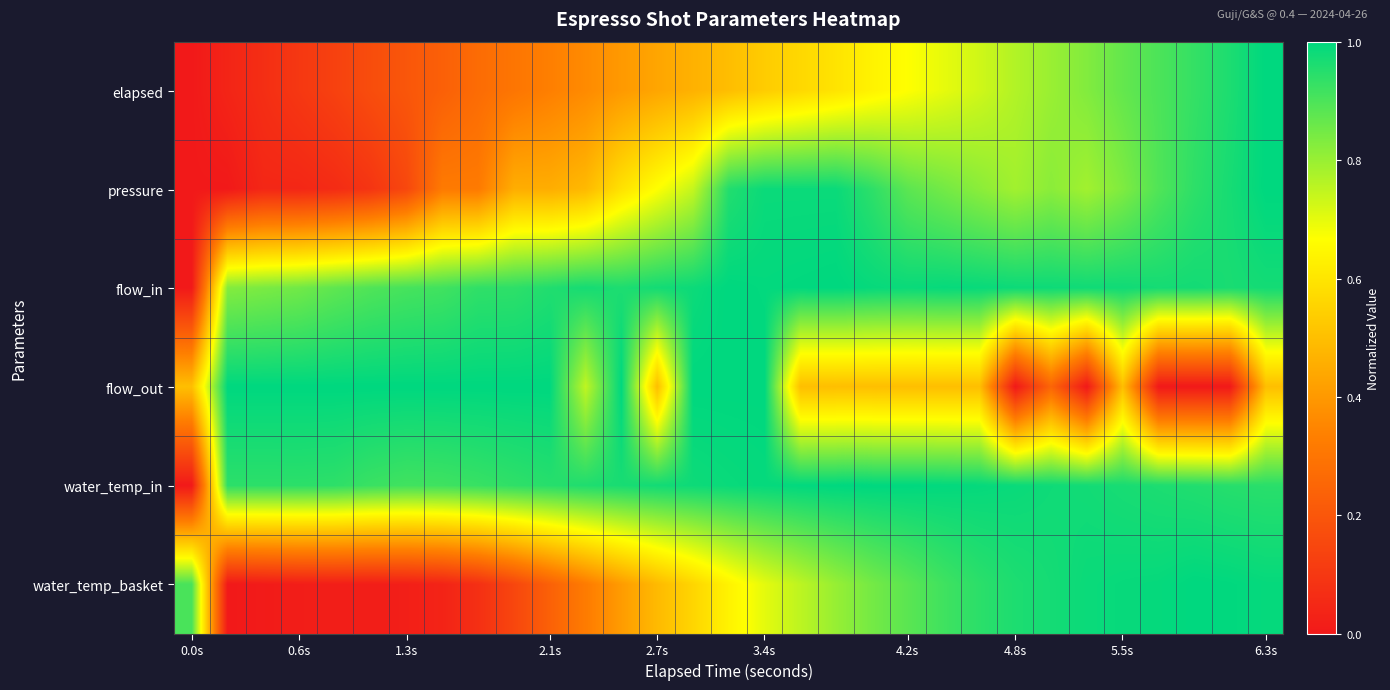

At how many categories does at least one series exceed 0?

31